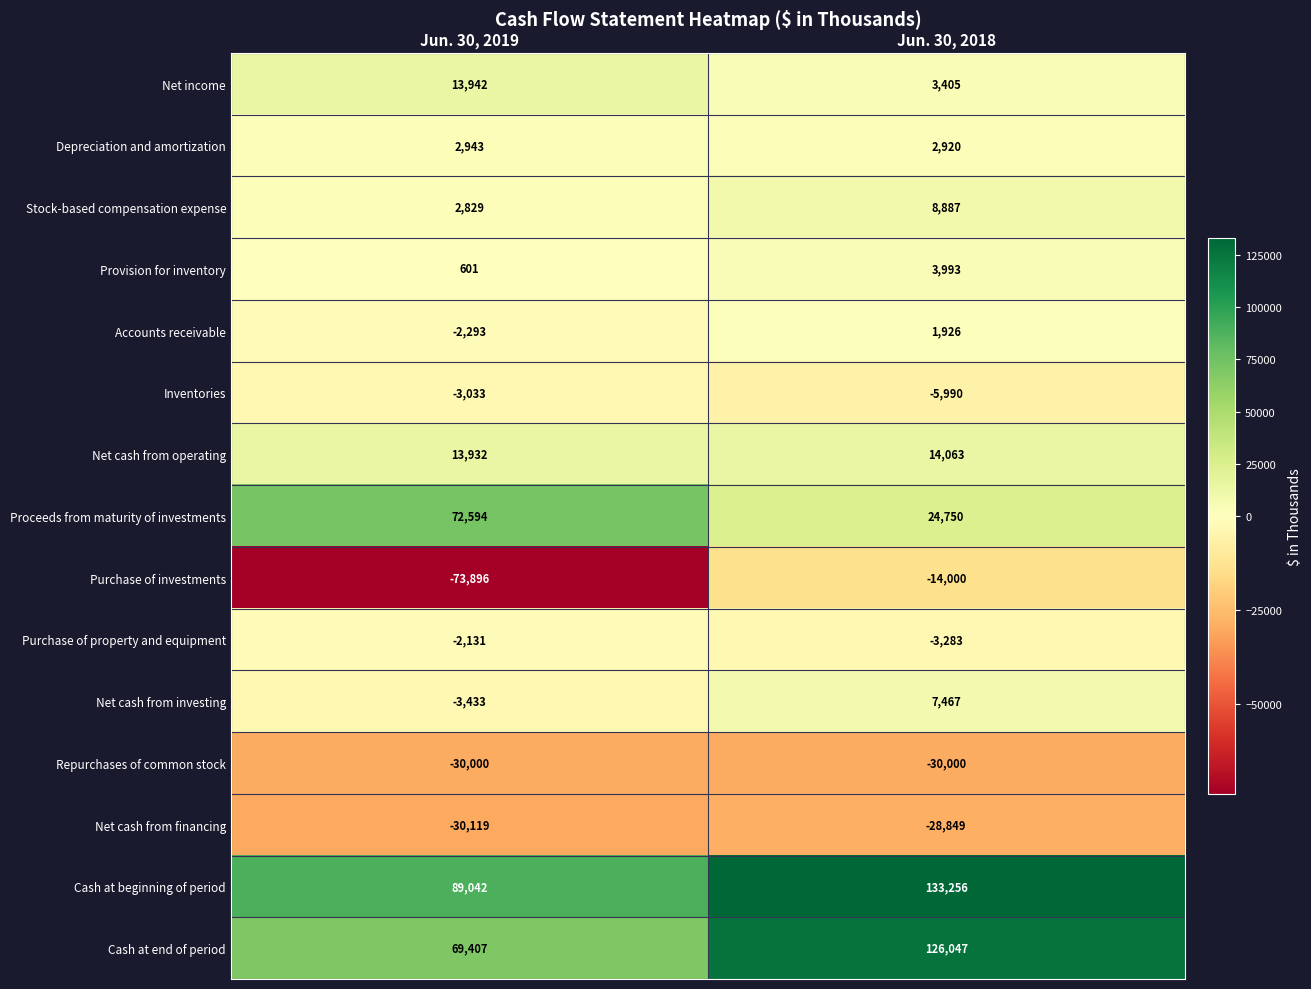

What is the difference between the maximum and minimum values in the Purchase of property and equipment series?

1152